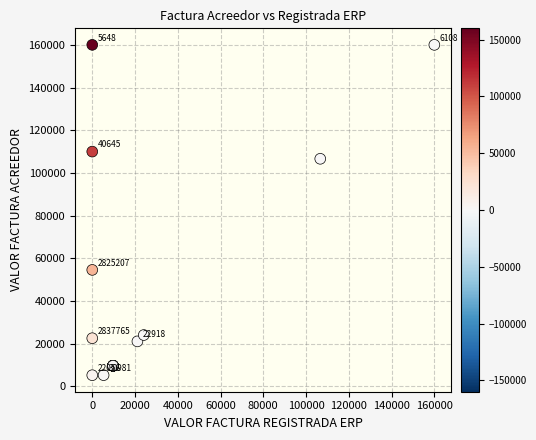

What Y value in the scatter plot is closest to 82640?

106640